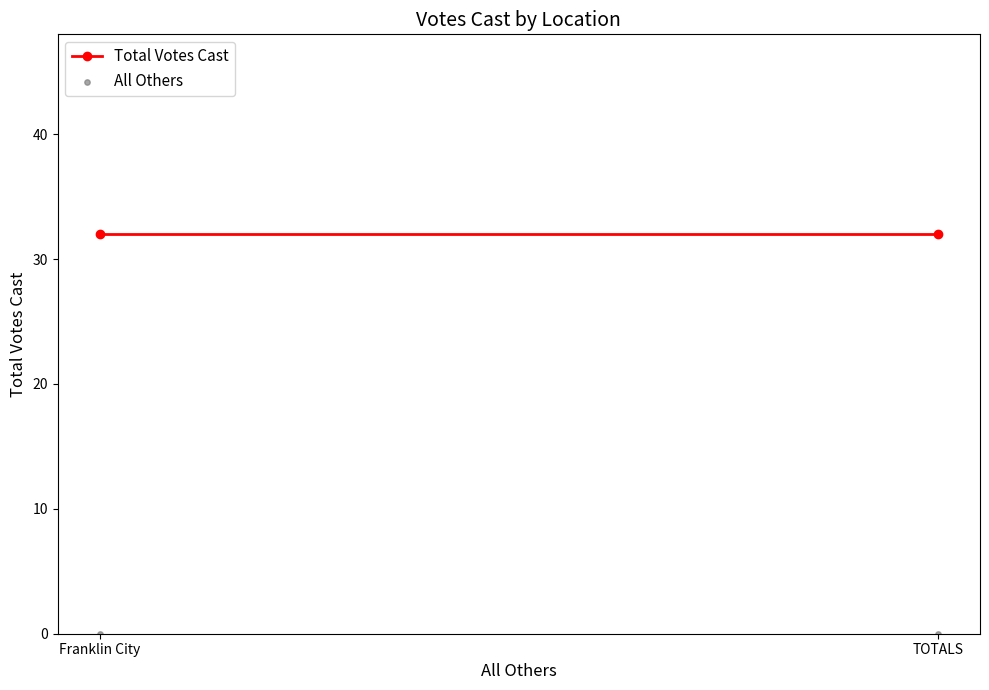

What is the total value across all series at Franklin City?

32